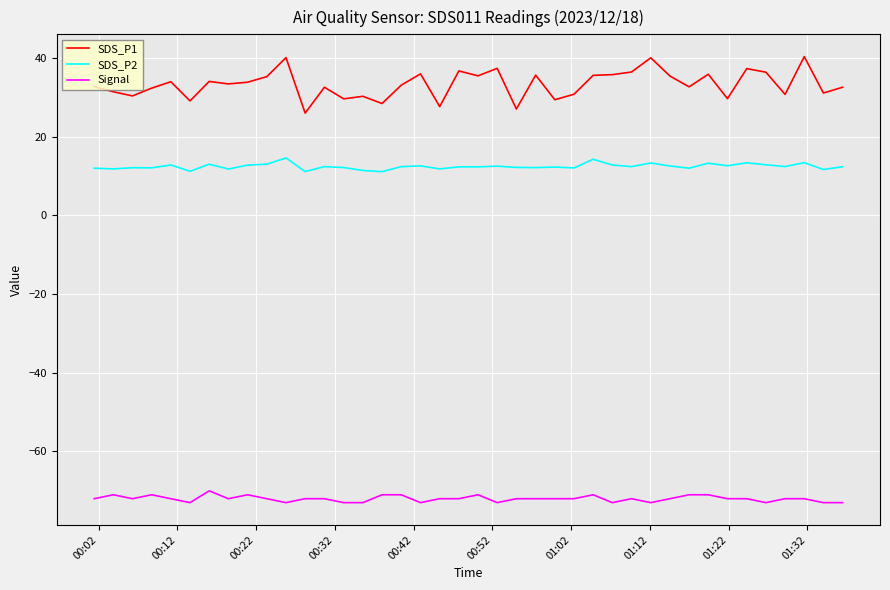

Which series has the largest total across all categories?

SDS_P1